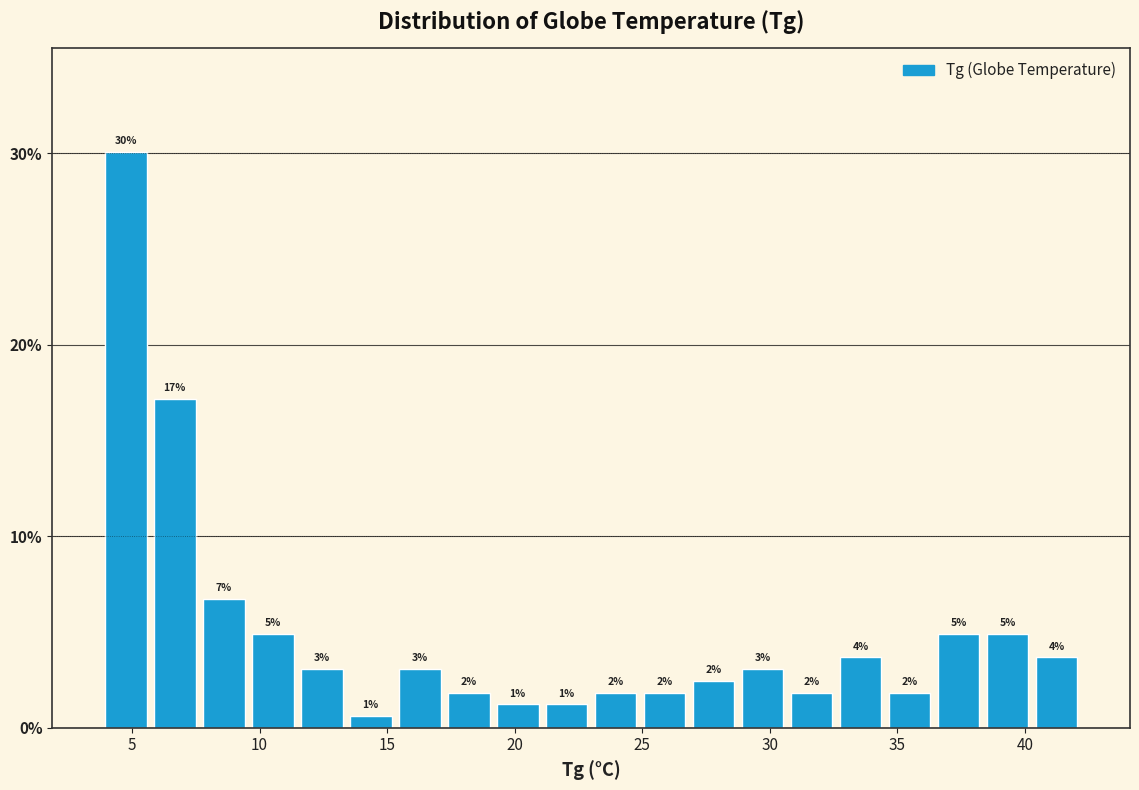

Around what value on the x-axis is the tallest bar? Give the approximate position of its centre, as read against the axis.

5.0